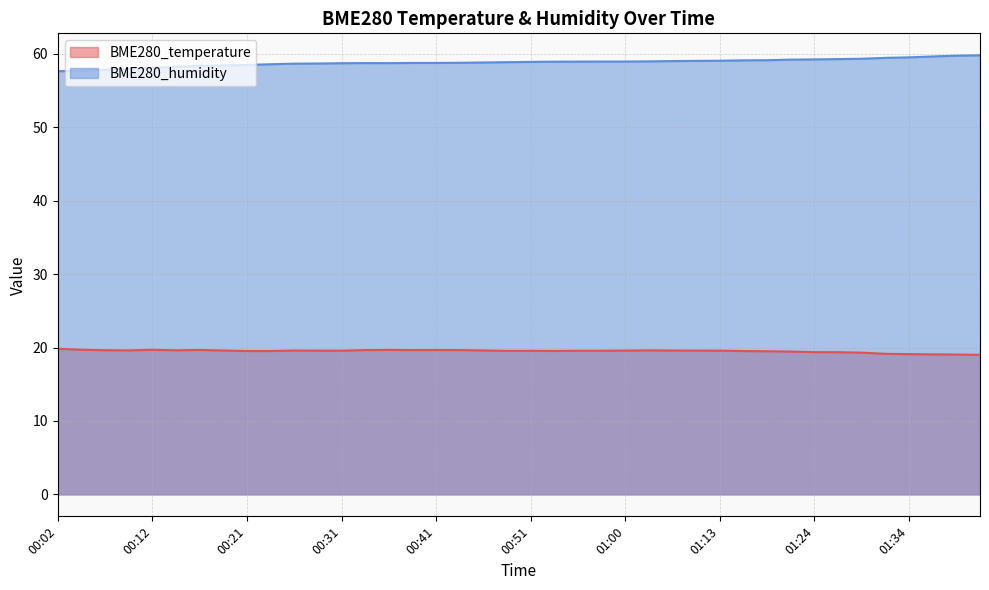

Is it true that BME280_temperature equals 34.1 at 00:46?

False